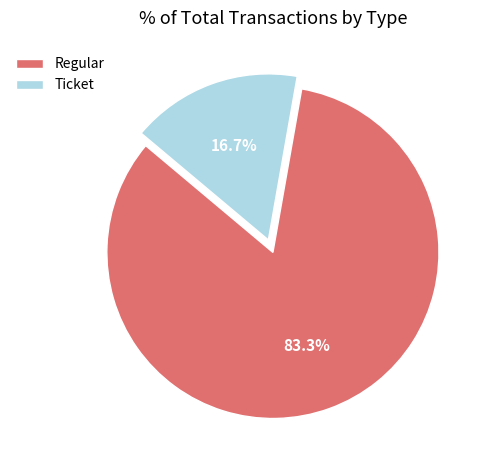

To the nearest percent, what is the average slice percentage?

50%